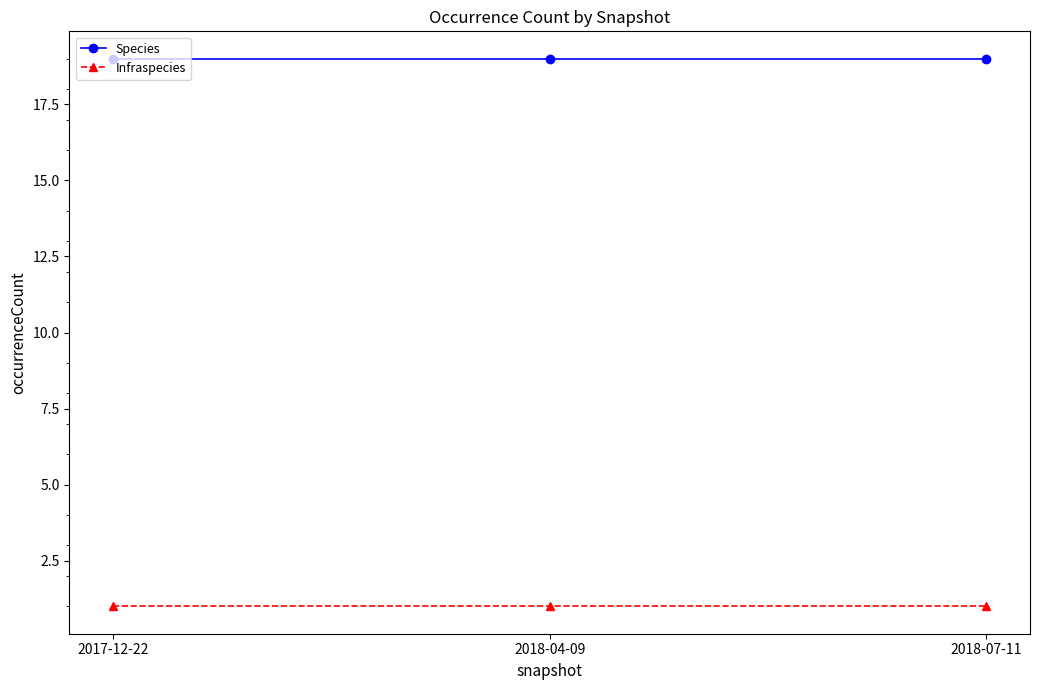

What is the minimum value shown in the chart?

1